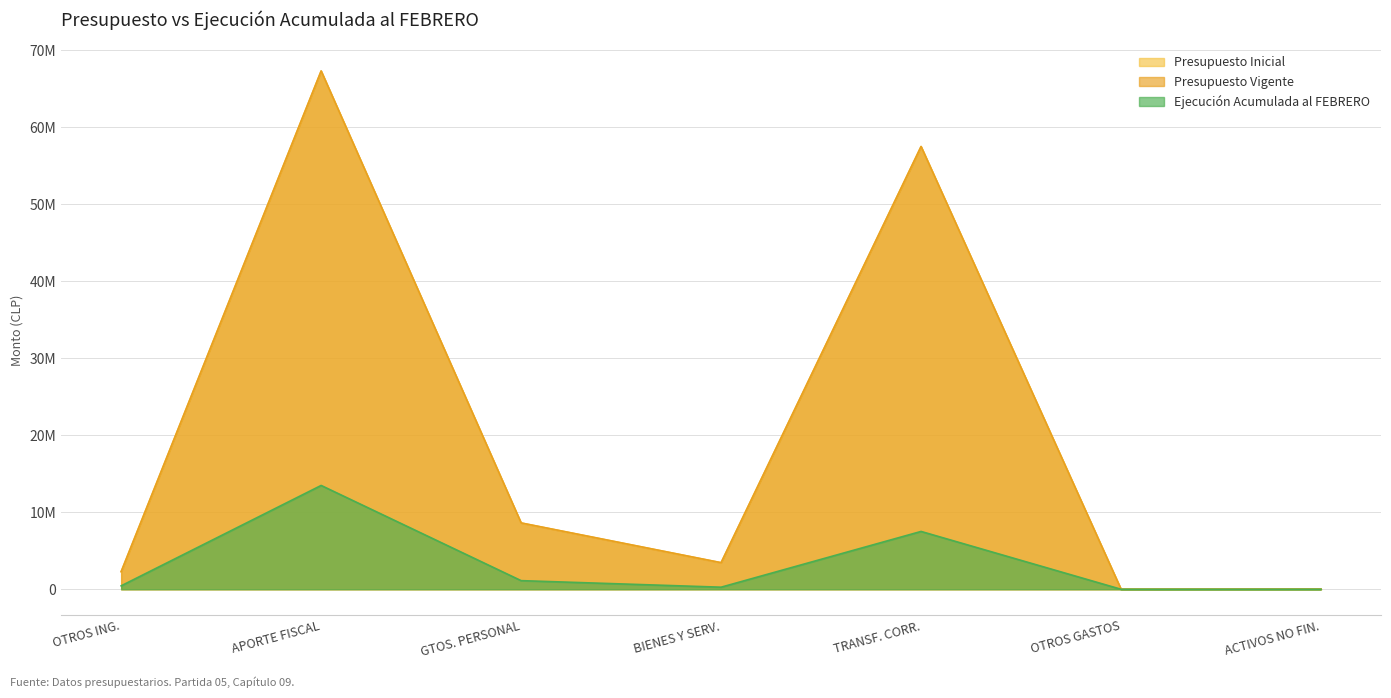

Which series has the widest spread of values?

Presupuesto Inicial